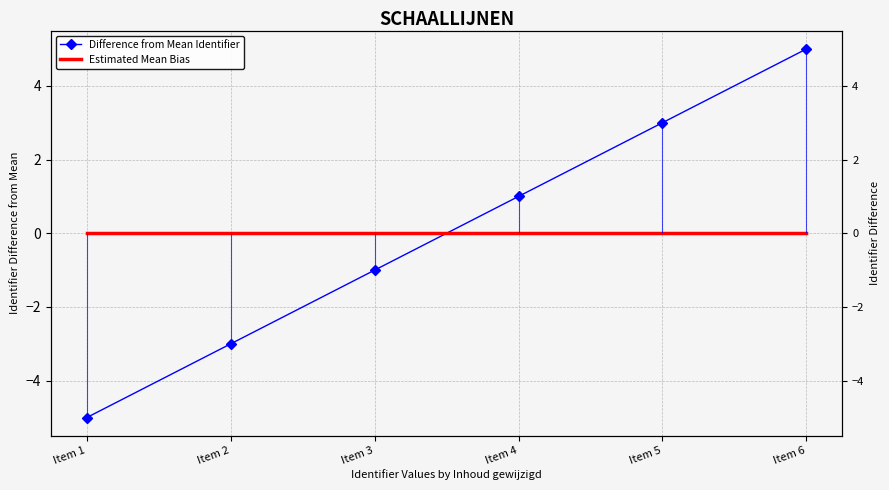

What are all the series names shown in the legend?

Difference from Mean Identifier, Estimated Mean Bias